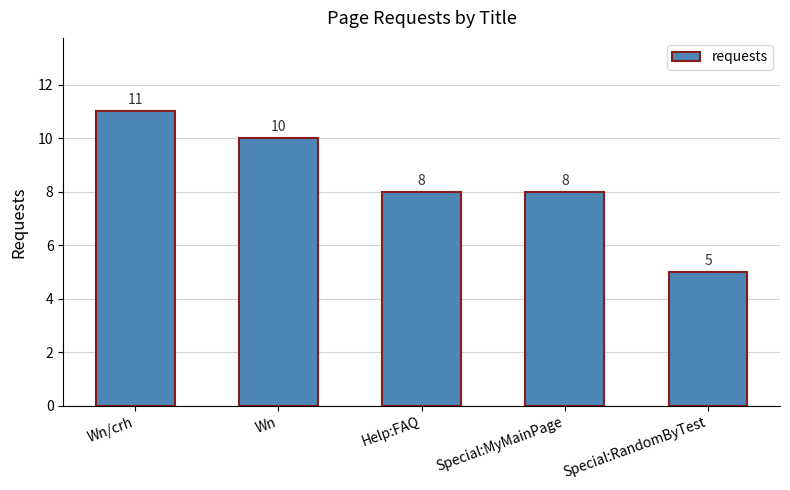

What is the approximate value at Wn?

10